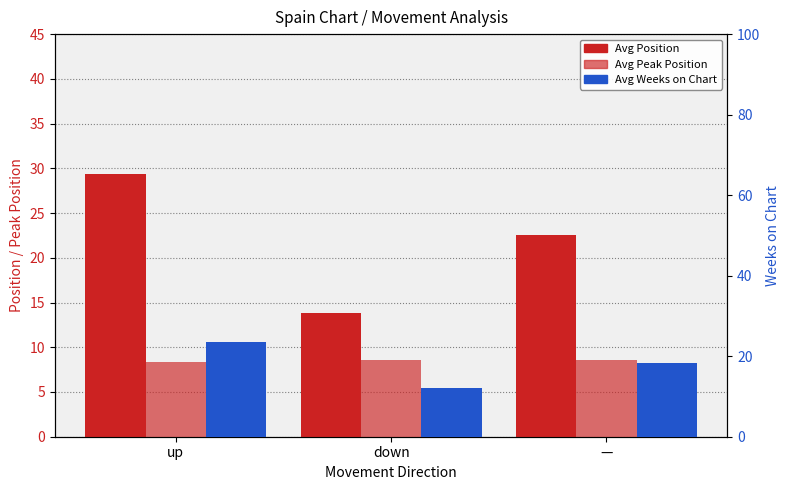

Which category has the lowest value across all series?

up